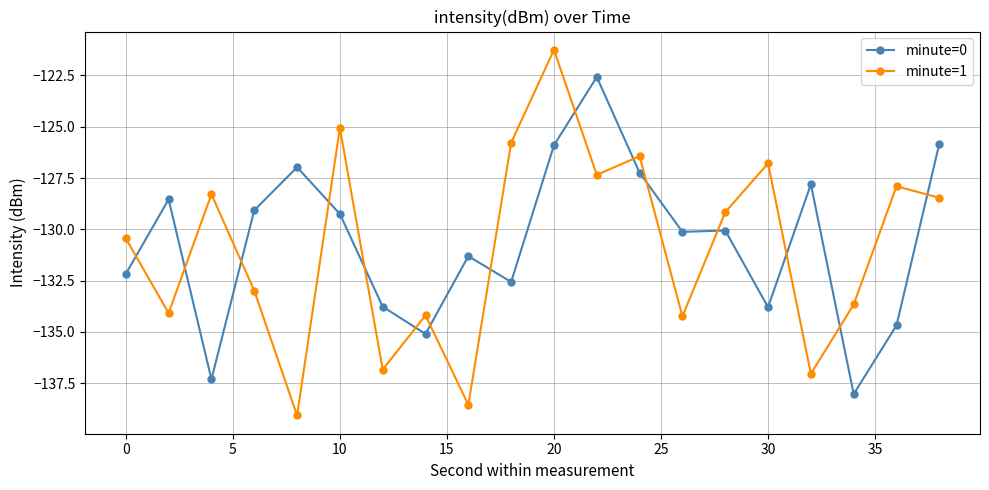

What is the maximum value shown in the chart?

-121.3